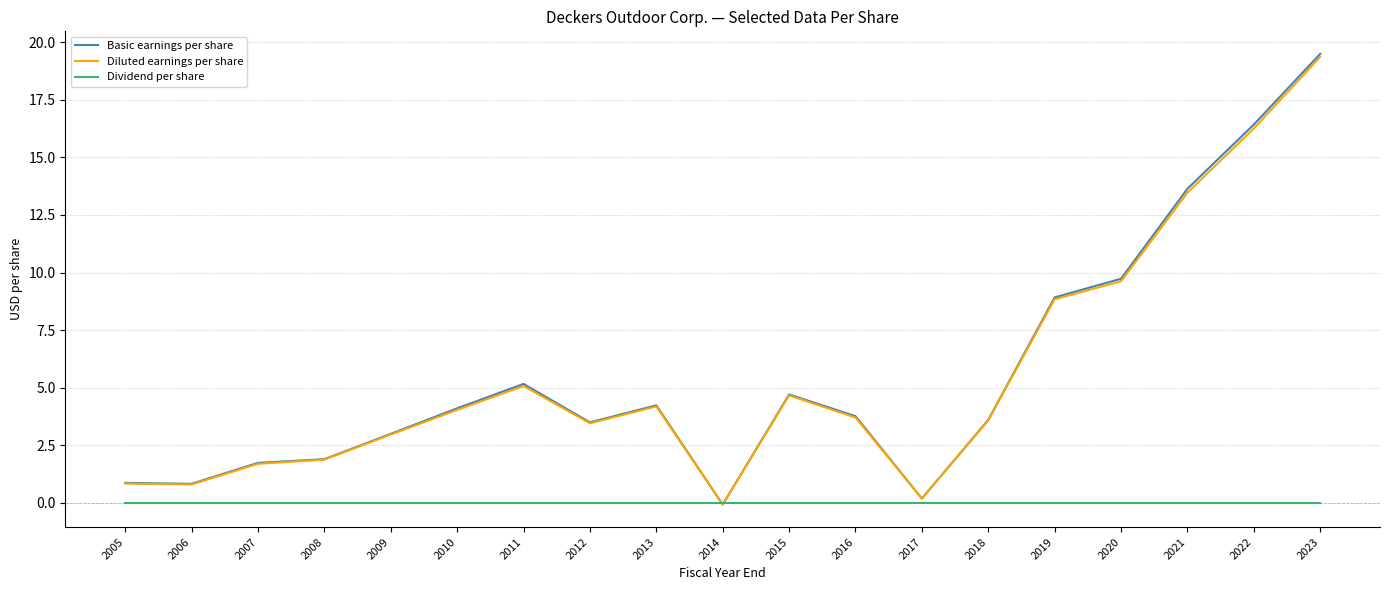

The value of Basic earnings per share at 2015 is 4.7. True or false?

True